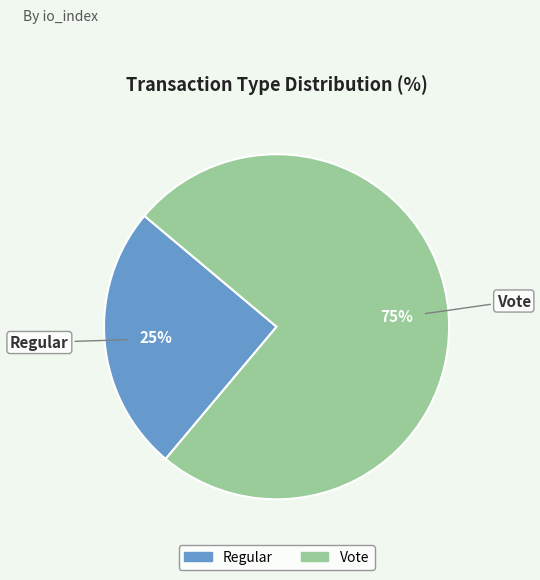

Does Vote represent more than half of the total?

Yes